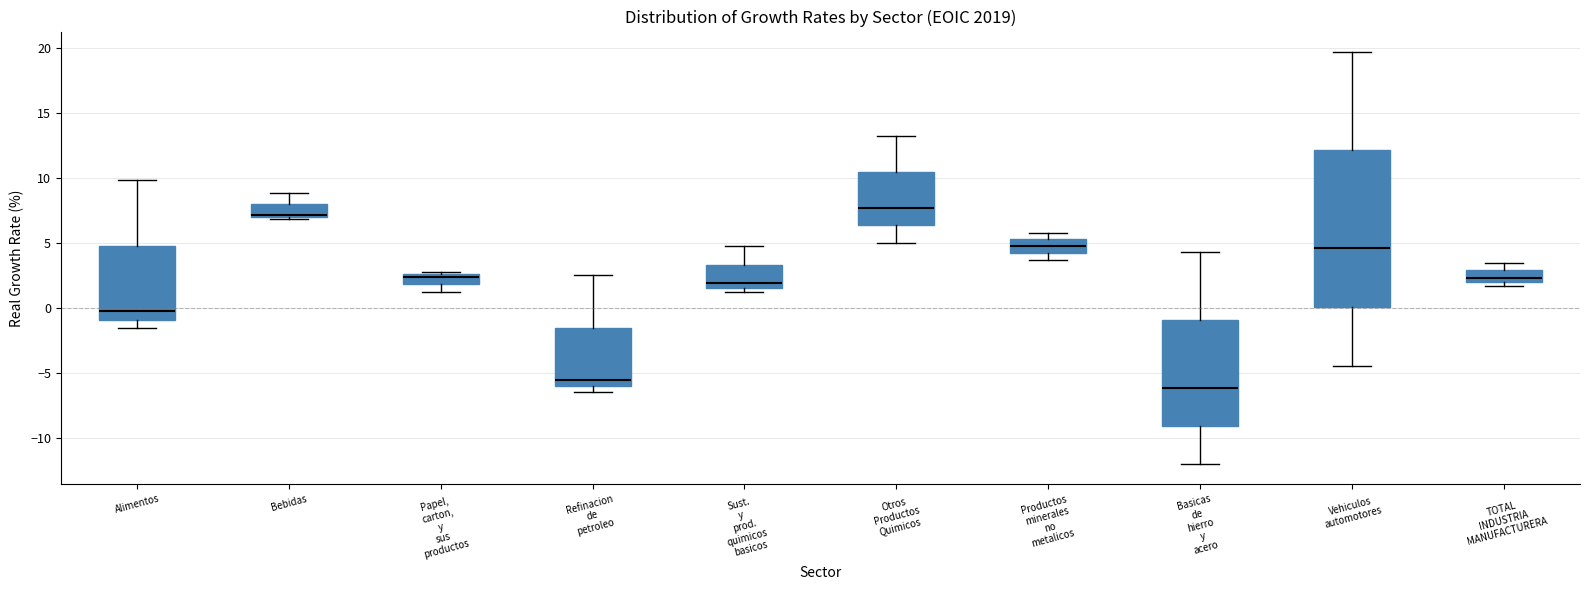

Where is the lower edge of the box for Sust. y prod. quimicos basicos on the y-axis? The values are not printed on the chart, so give them approximately, as read against the axis.

1.5